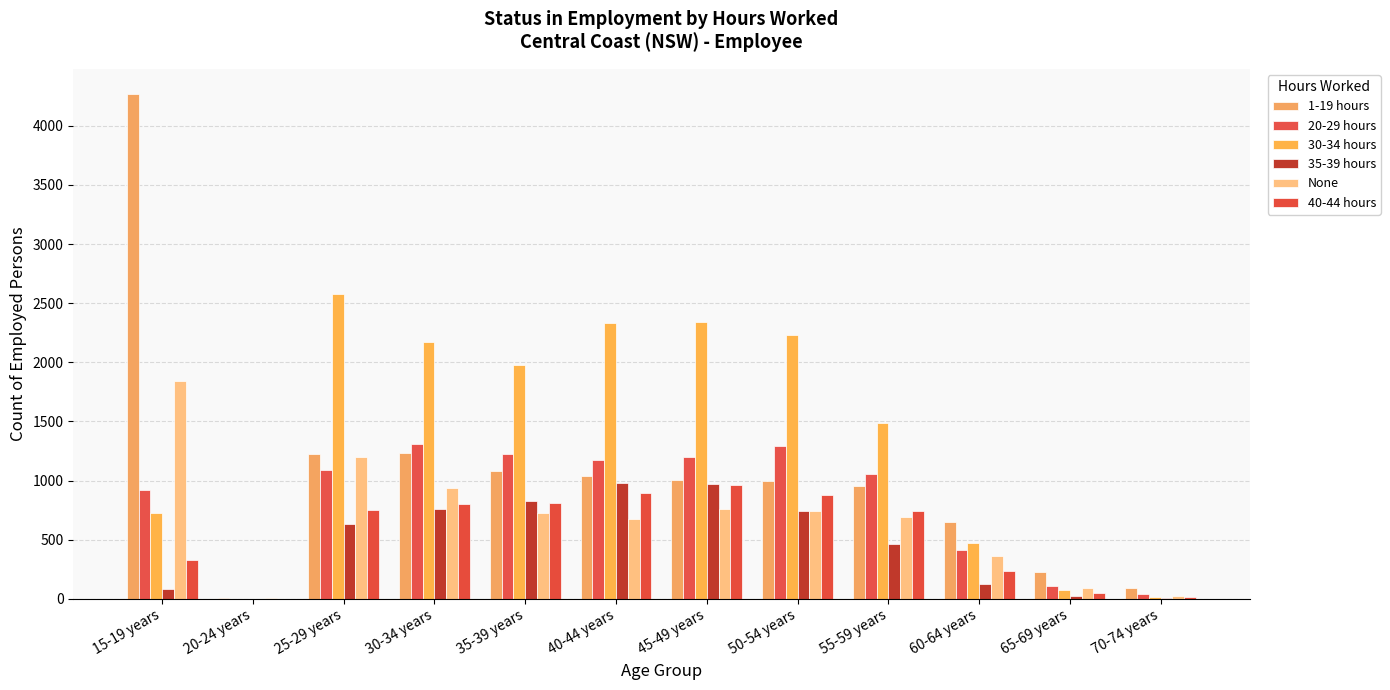

What are all the series names shown in the legend?

1-19 hours, 20-29 hours, 30-34 hours, 35-39 hours, None, 40-44 hours